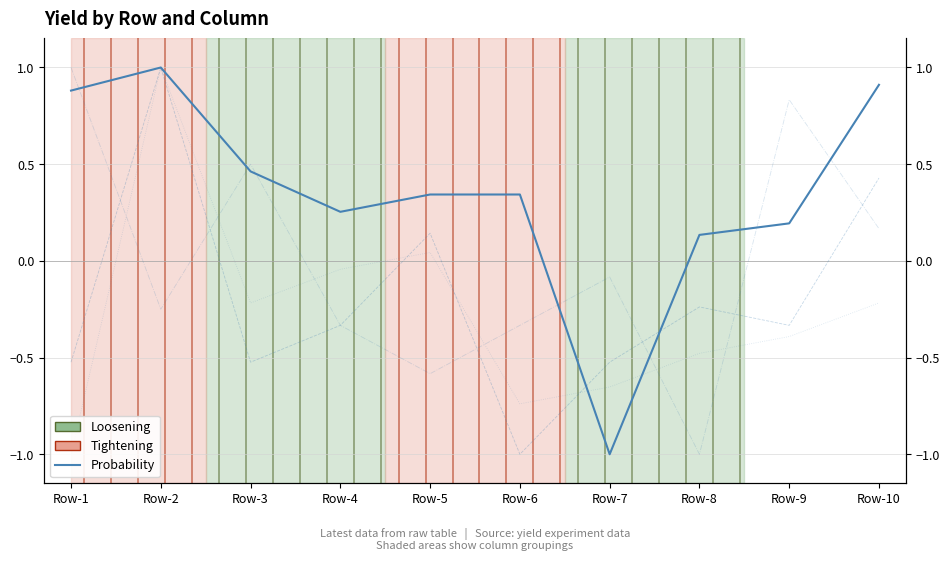

List the series in order of their peak value, highest first.

Probability, col2, col3, col4